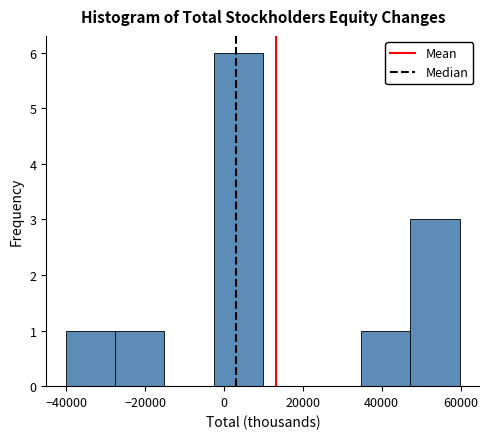

What is the height of the bar covering 48000 to 60000 on the x-axis? Neither the bar edges nor the heights are printed on the chart, so give them approximately, as read against the axes.

3